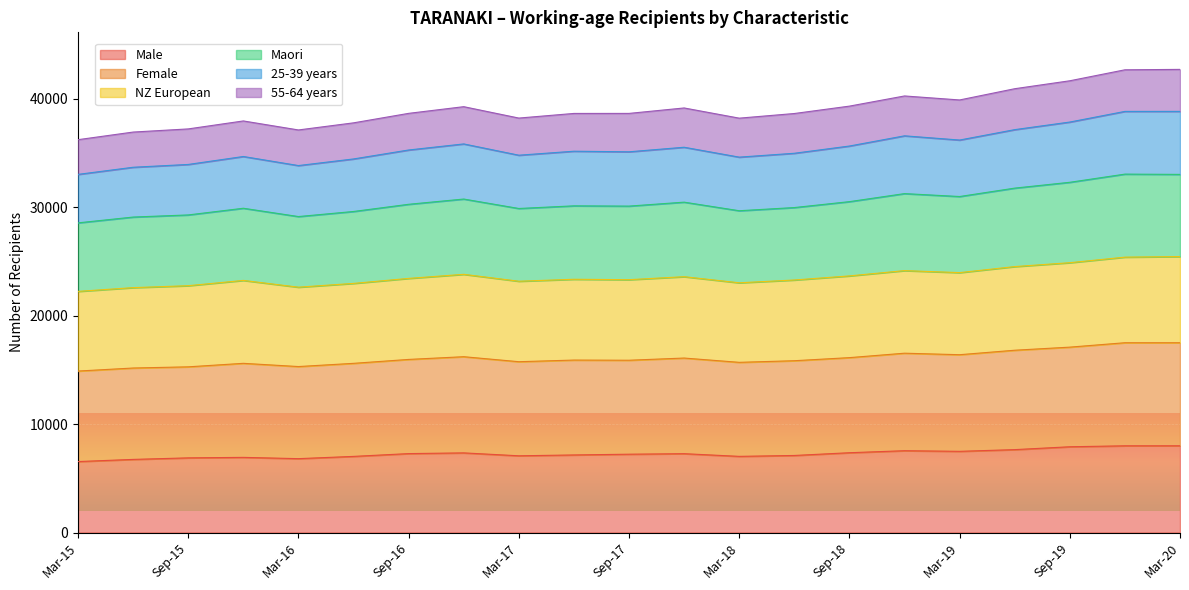

What is the maximum value for Male?

7998